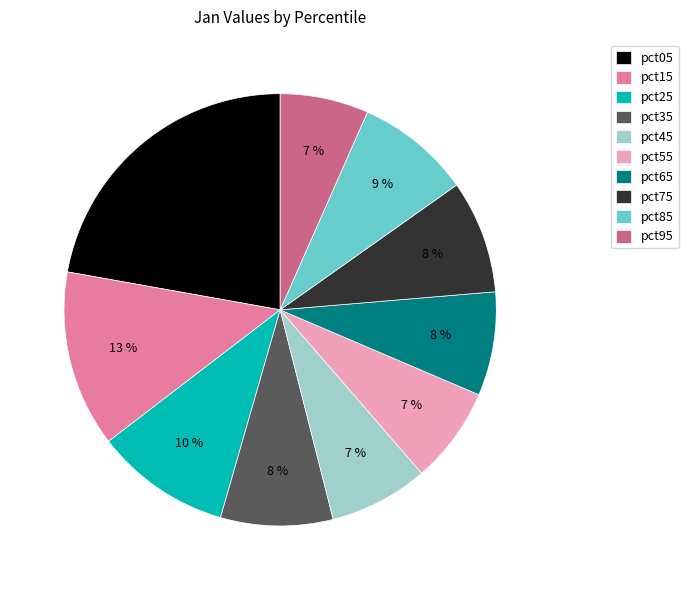

Is pct05 the majority of the pie?

No